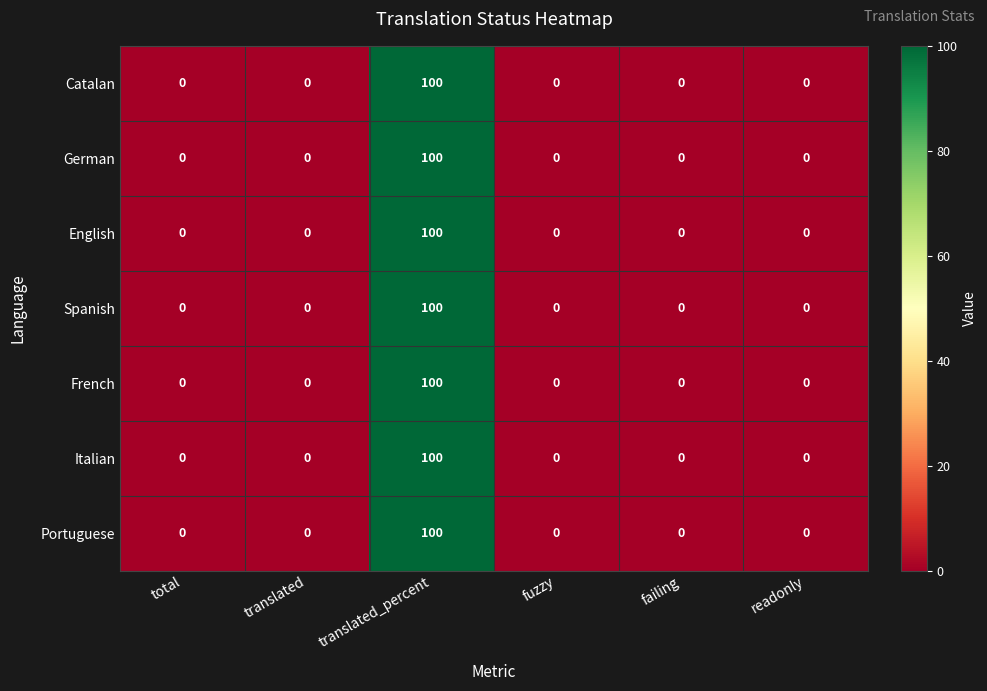

At which category is the sum across all series the highest?

translated_percent